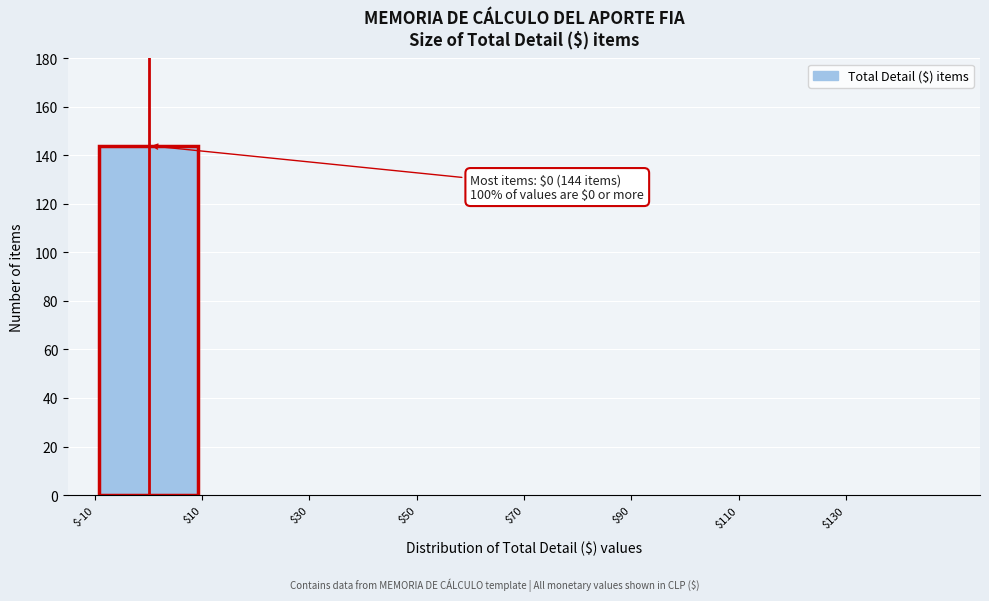

Which range on the x-axis has the tallest bar?

-10 to 10